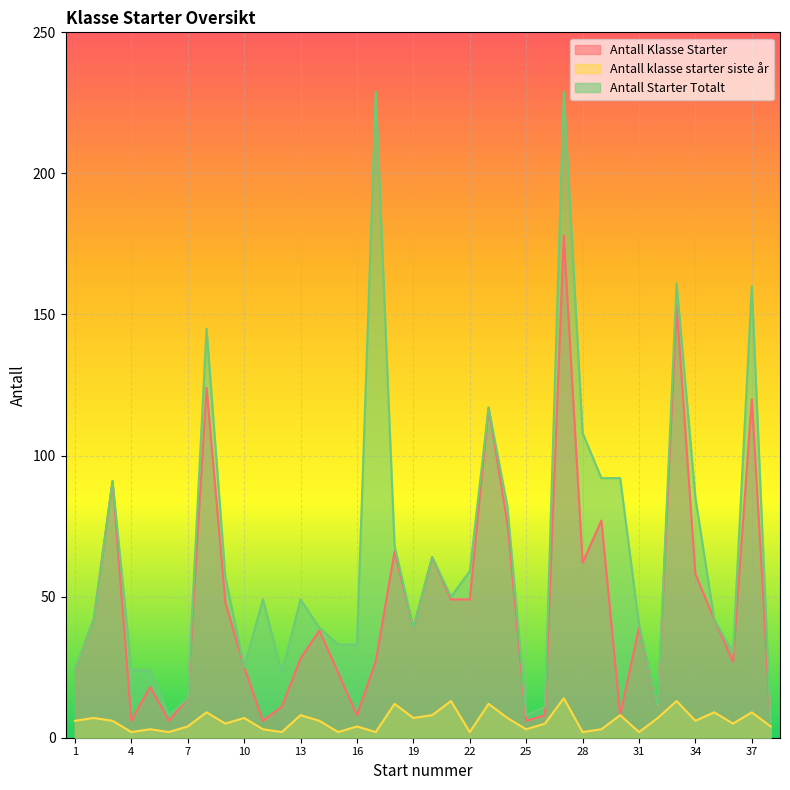

List the labels in order of Antall Starter Totalt value, largest first.

17, 27, 33, 37, 8, 23, 28, 29, 30, 3, 34, 24, 18, 20, 22, 9, 21, 11, 13, 2, 35, 31, 14, 19, 15, 16, 36, 10, 1, 4, 5, 12, 7, 26, 32, 6, 25, 38